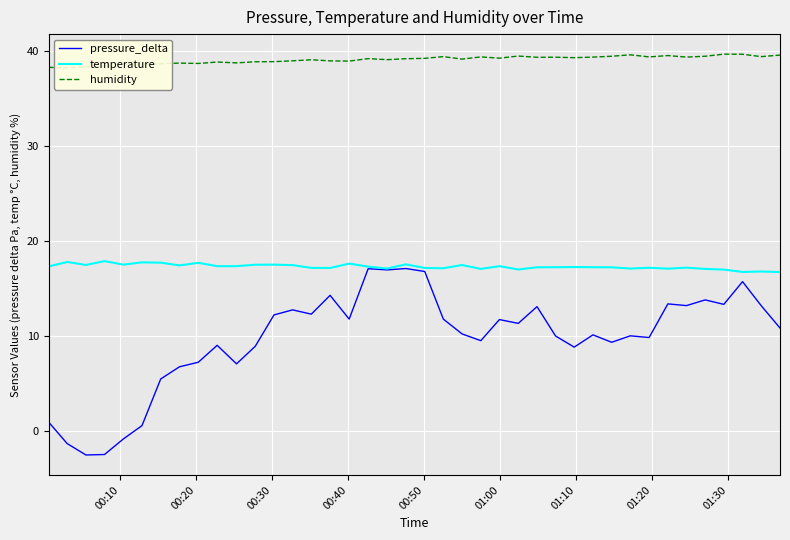

What is the average value of the pressure_delta series?

9.7